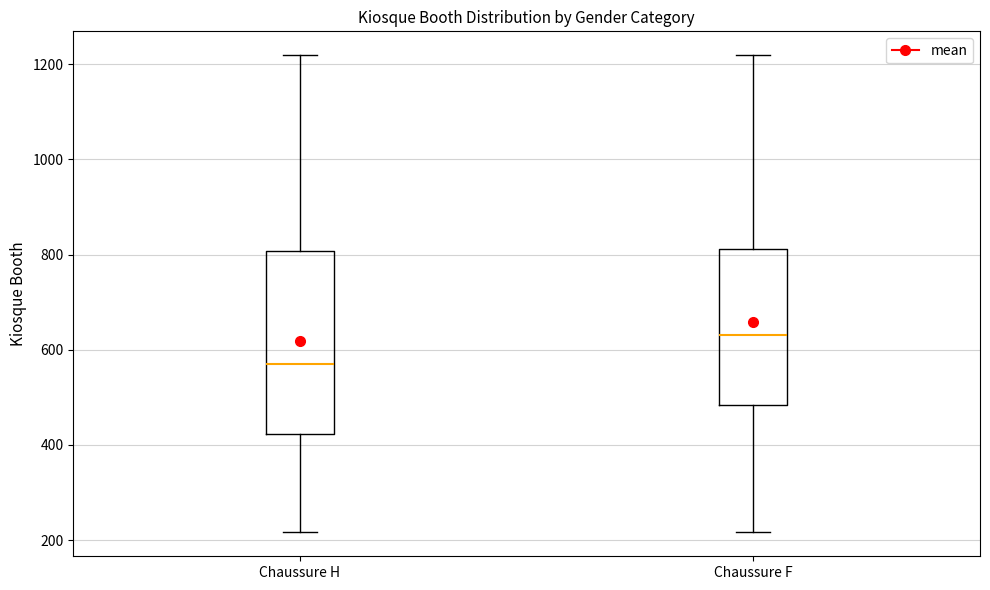

Reading left to right, read every box against the y-axis: the position of its median line, the range the box covers, and the ends of its whiskers. The values are not printed on the chart, so give them approximately, as read against the axis.

Chaussure H: median 580, box 420 to 800, whiskers 220 to 1220
Chaussure F: median 640, box 480 to 820, whiskers 220 to 1220